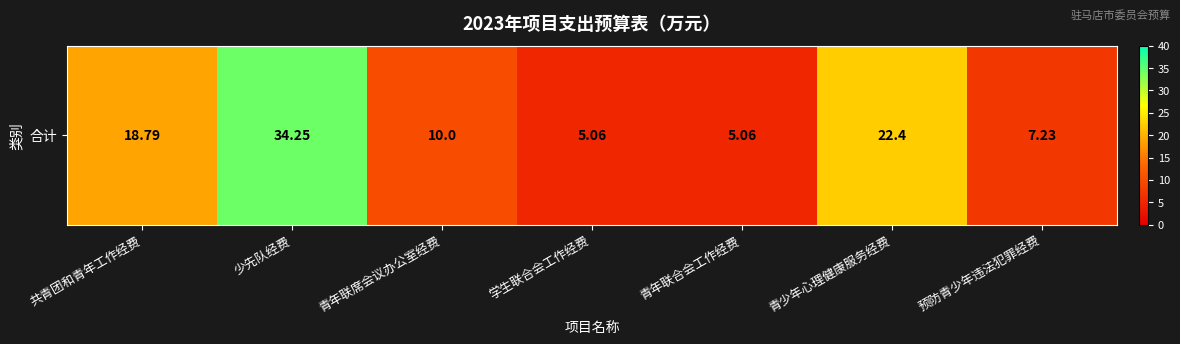

At which category does the chart reach its peak across all series?

少先队经费